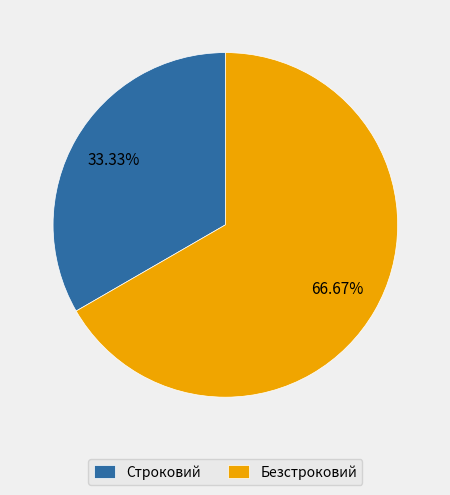

To the nearest percent, what is the difference between the Безстроковий and Строковий slice percentages?

33%